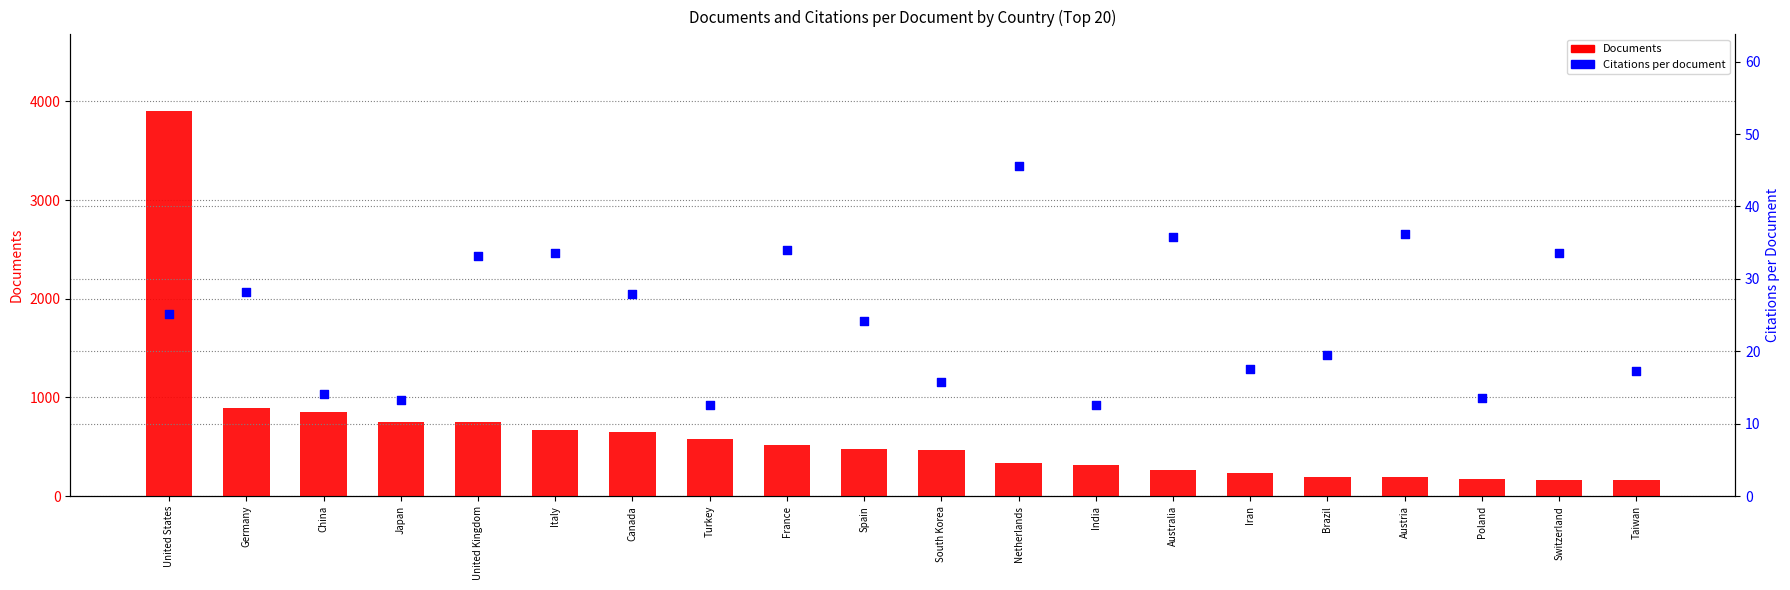

Which series has the largest total across all categories?

Documents